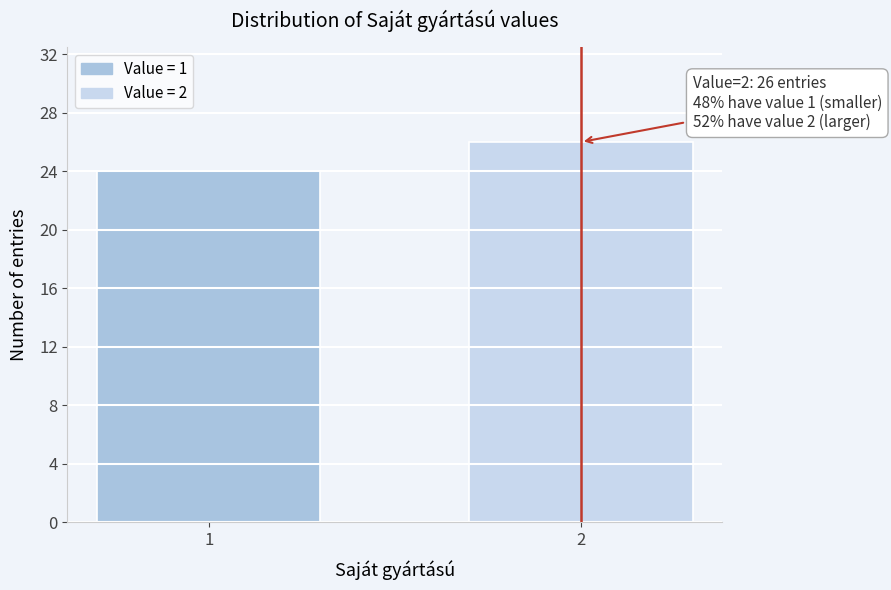

Reading right to left, list all the values displayed in this chart.

2=26	1=24